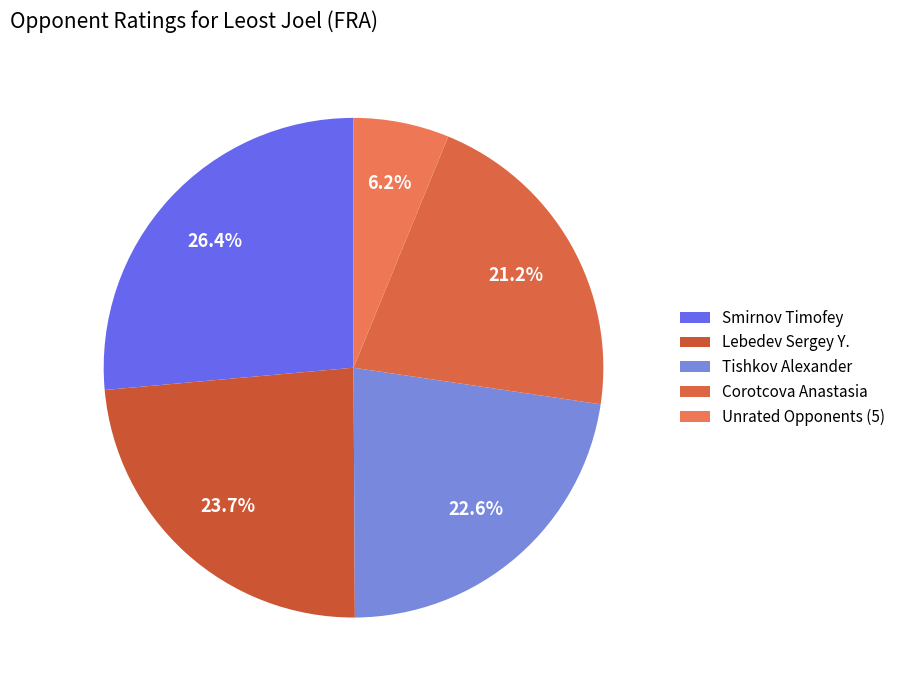

How many segments does this pie chart have?

5